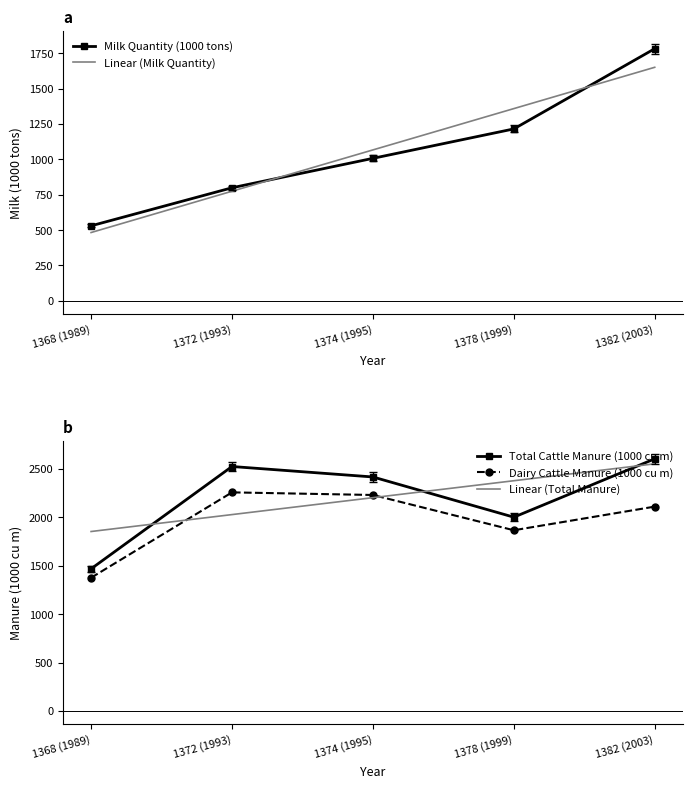

True or false: Total Cattle Manure (1000 cu m) has a value of 2523.0 at 1372 (1993).

True